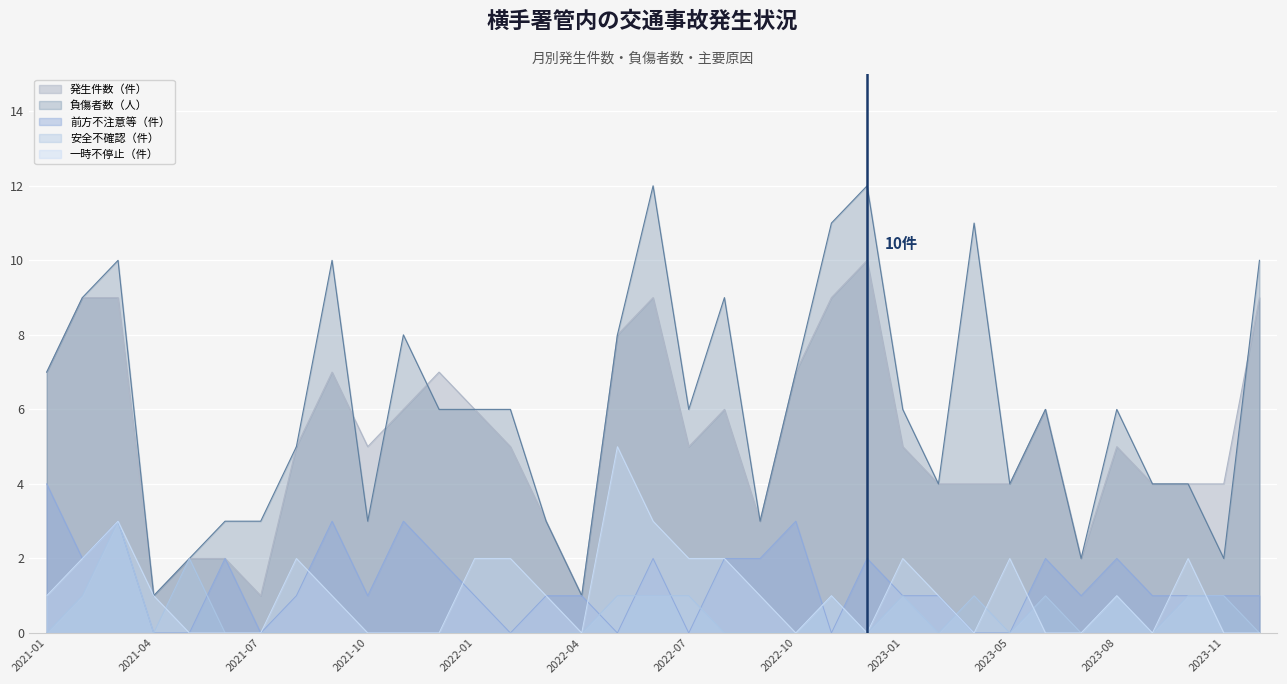

Reading right to left, transcribe all the data shown in this chart.

発生件数（件）: 2023-12=9	2023-11=4	2023-10=4	2023-09=4	2023-08=5	2023-07=2	2023-06=6	2023-05=4	2023-03=4	2023-02=4	2023-01=5	2022-12=10	2022-11=9	2022-10=7	2022-09=3	2022-08=6	2022-07=5	2022-06=9	2022-05=8	2022-04=1	2022-03=3	2022-02=5	2022-01=6	2021-12=7	2021-11=6	2021-10=5	2021-09=7	2021-08=5	2021-07=1	2021-06=2	2021-05=2	2021-04=1	2021-03=9	2021-02=9	2021-01=7
負傷者数（人）: 2023-12=10	2023-11=2	2023-10=4	2023-09=4	2023-08=6	2023-07=2	2023-06=6	2023-05=4	2023-03=11	2023-02=4	2023-01=6	2022-12=12	2022-11=11	2022-10=7	2022-09=3	2022-08=9	2022-07=6	2022-06=12	2022-05=8	2022-04=1	2022-03=3	2022-02=6	2022-01=6	2021-12=6	2021-11=8	2021-10=3	2021-09=10	2021-08=5	2021-07=3	2021-06=3	2021-05=2	2021-04=1	2021-03=10	2021-02=9	2021-01=7
前方不注意等（件）: 2023-12=1	2023-11=1	2023-10=1	2023-09=1	2023-08=2	2023-07=1	2023-06=2	2023-05=0	2023-03=0	2023-02=1	2023-01=1	2022-12=2	2022-11=0	2022-10=3	2022-09=2	2022-08=2	2022-07=0	2022-06=2	2022-05=0	2022-04=1	2022-03=1	2022-02=0	2022-01=1	2021-12=2	2021-11=3	2021-10=1	2021-09=3	2021-08=1	2021-07=0	2021-06=2	2021-05=0	2021-04=0	2021-03=3	2021-02=2	2021-01=4
安全不確認（件）: 2023-12=0	2023-11=1	2023-10=1	2023-09=0	2023-08=1	2023-07=0	2023-06=1	2023-05=0	2023-03=1	2023-02=0	2023-01=1	2022-12=0	2022-11=1	2022-10=0	2022-09=0	2022-08=0	2022-07=1	2022-06=1	2022-05=1	2022-04=0	2022-03=0	2022-02=0	2022-01=0	2021-12=0	2021-11=0	2021-10=0	2021-09=0	2021-08=0	2021-07=0	2021-06=0	2021-05=2	2021-04=0	2021-03=3	2021-02=1	2021-01=0
一時不停止（件）: 2023-12=0	2023-11=0	2023-10=2	2023-09=0	2023-08=1	2023-07=0	2023-06=0	2023-05=2	2023-03=0	2023-02=1	2023-01=2	2022-12=0	2022-11=1	2022-10=0	2022-09=1	2022-08=2	2022-07=2	2022-06=3	2022-05=5	2022-04=0	2022-03=1	2022-02=2	2022-01=2	2021-12=0	2021-11=0	2021-10=0	2021-09=1	2021-08=2	2021-07=0	2021-06=0	2021-05=0	2021-04=1	2021-03=3	2021-02=2	2021-01=1